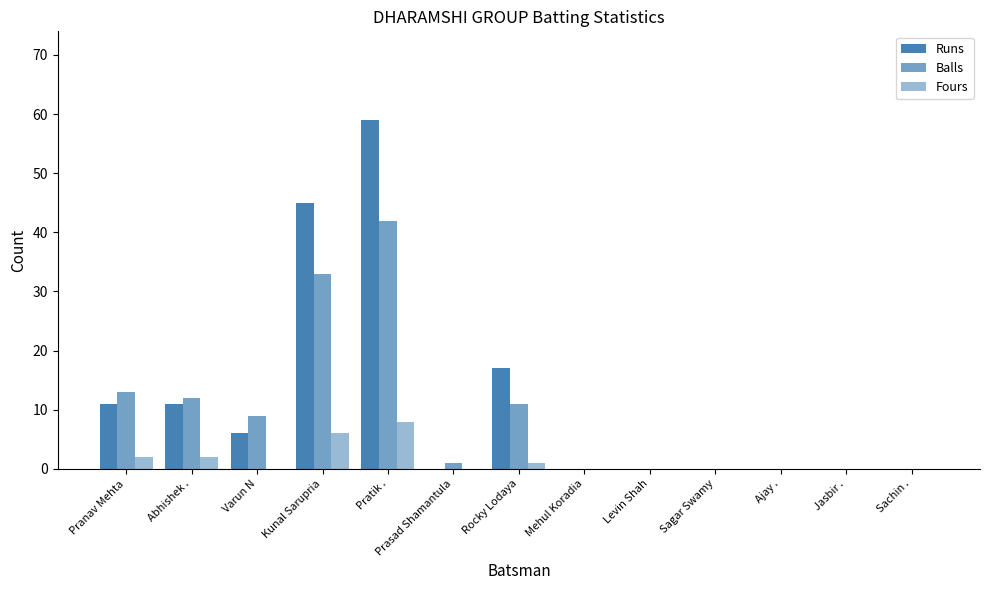

Rank the series at Sagar Swamy from highest to lowest value.

Runs, Balls, Fours